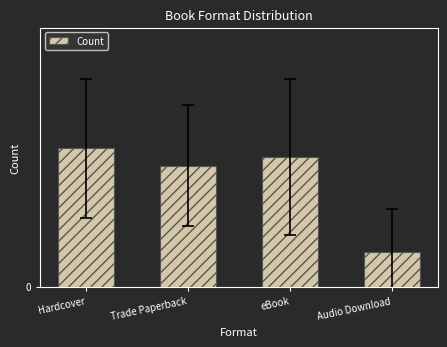

Rank the categories by value from lowest to highest.

Audio Download, Trade Paperback, eBook, Hardcover